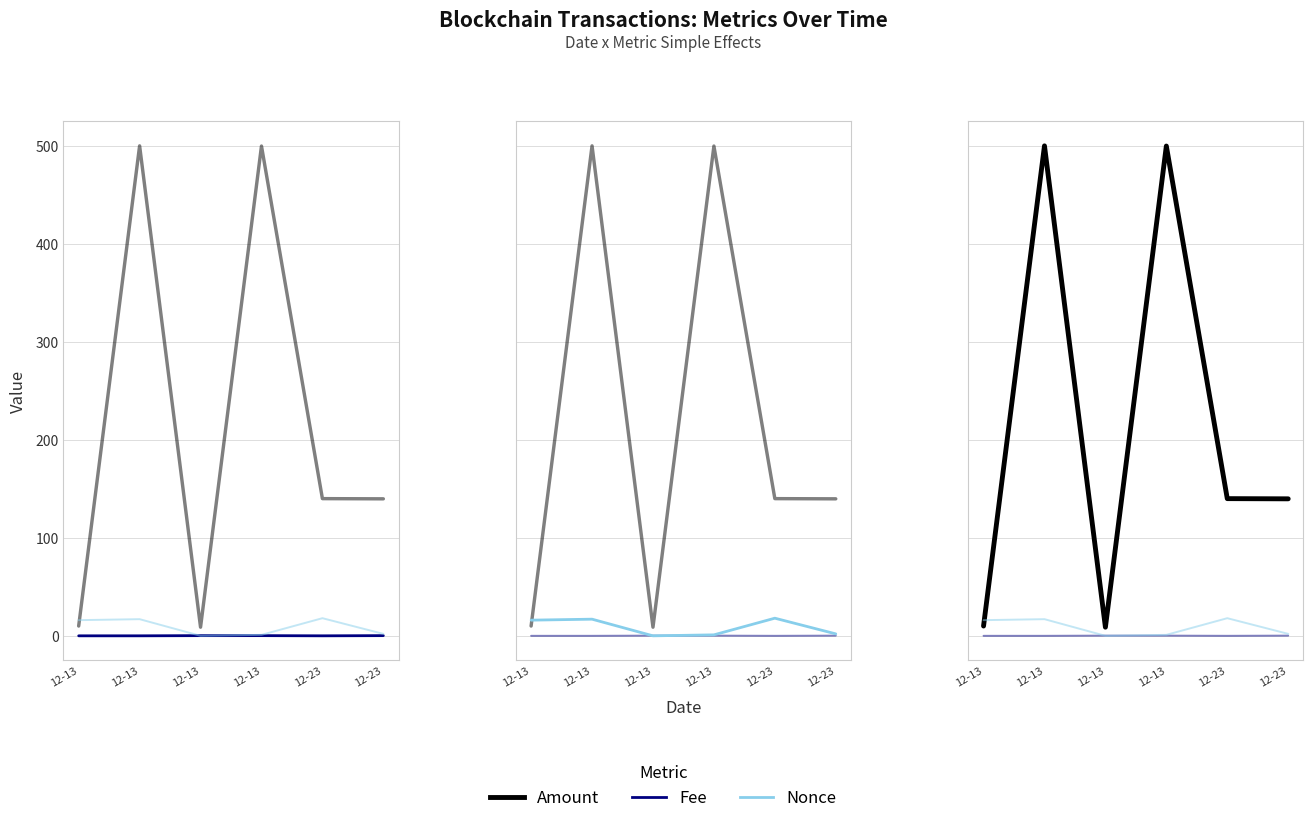

Which series changed the most between 12-13 and 12-23?

Amount